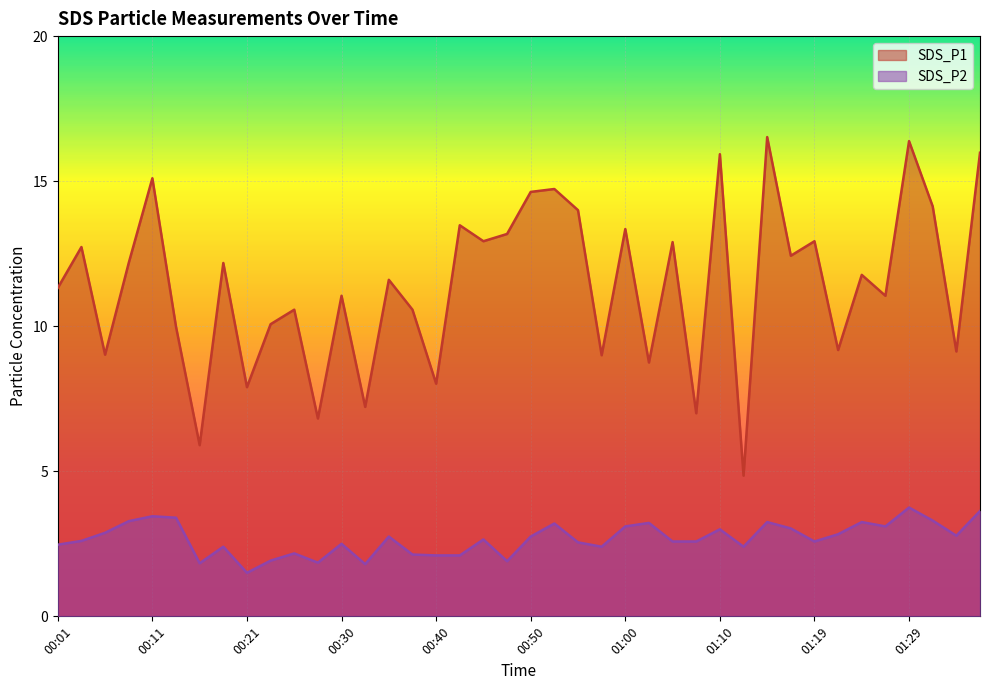

What is the difference between the second highest and second lowest values in the SDS_P1 series?

10.5